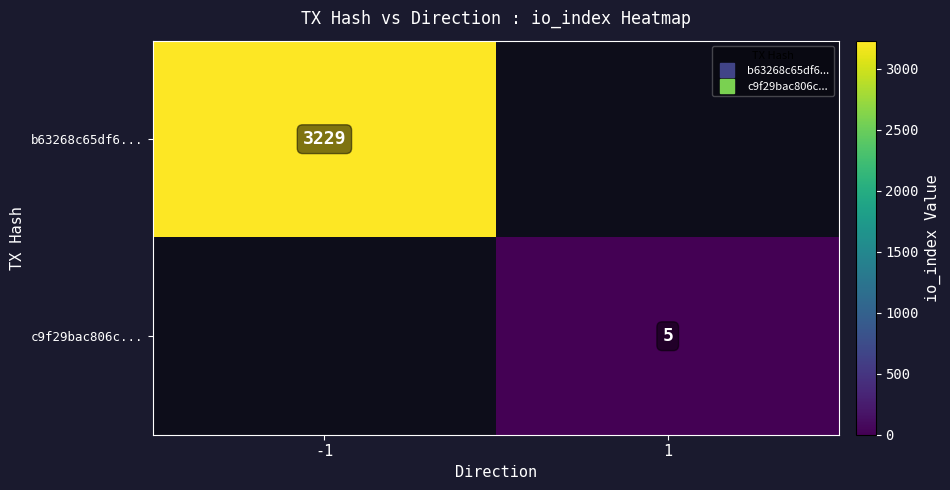

Is it true that b63268c65df6... equals 3229.0 at -1?

True